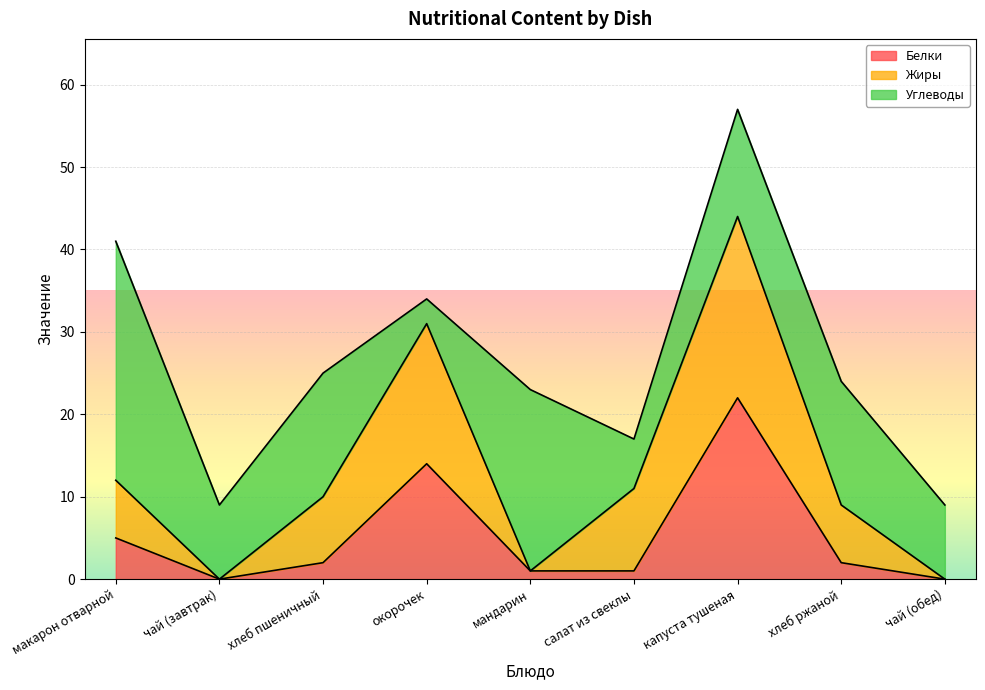

What is the difference between the Жиры values at чай (завтрак) and макарон отварной?

7